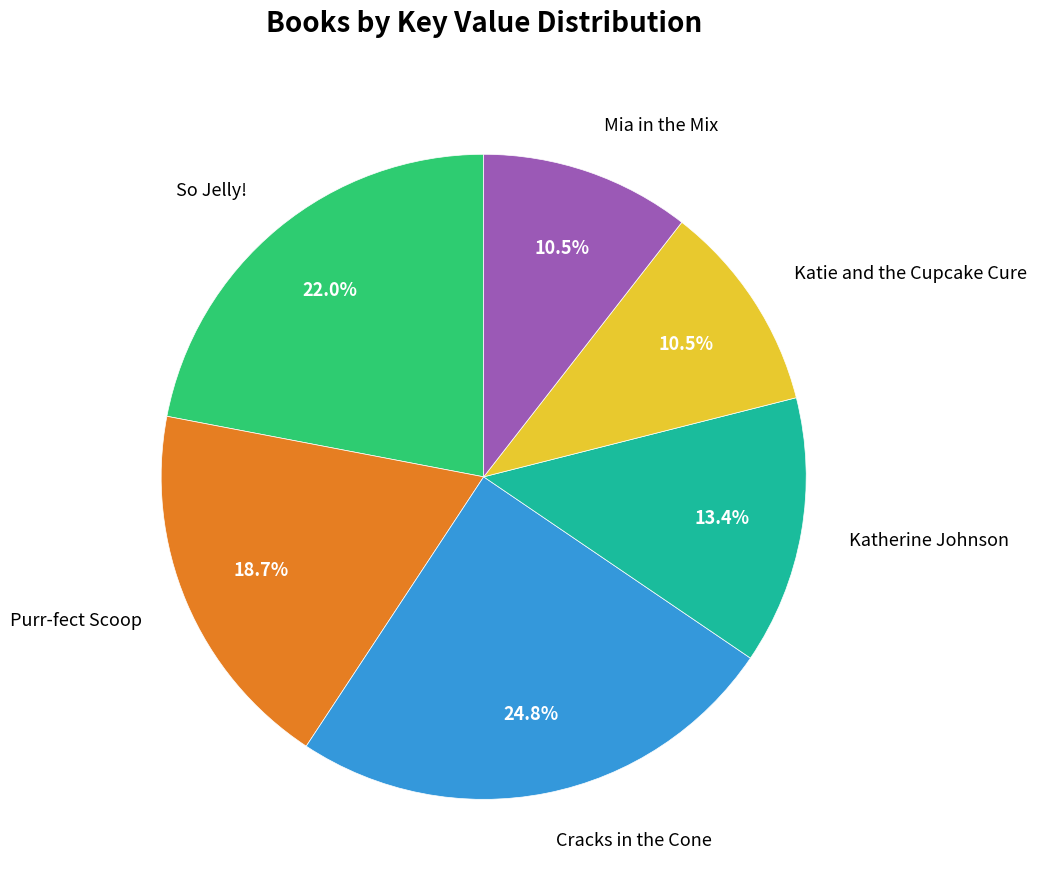

How many slices are in this pie chart?

6